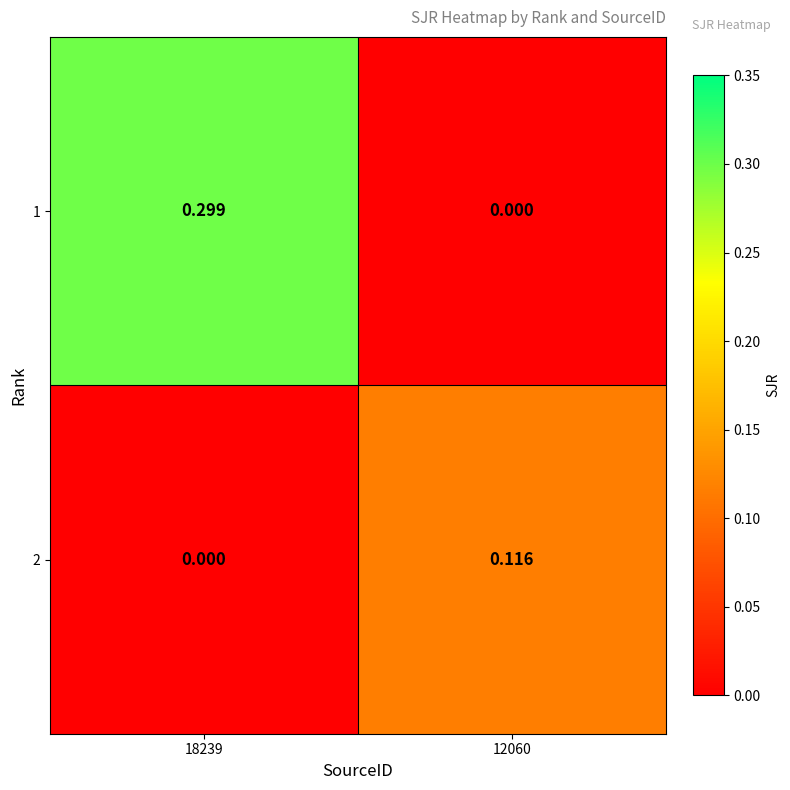

Count the number of data series in this chart.

2